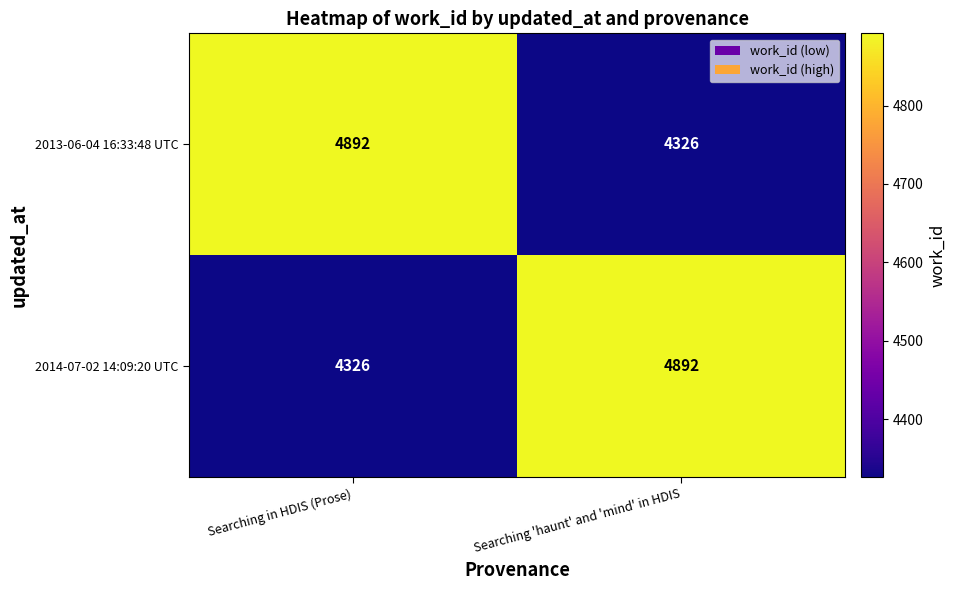

What is the sum of the 2014-07-02 14:09:20 UTC values at Searching 'haunt' and 'mind' in HDIS and Searching in HDIS (Prose)?

9218